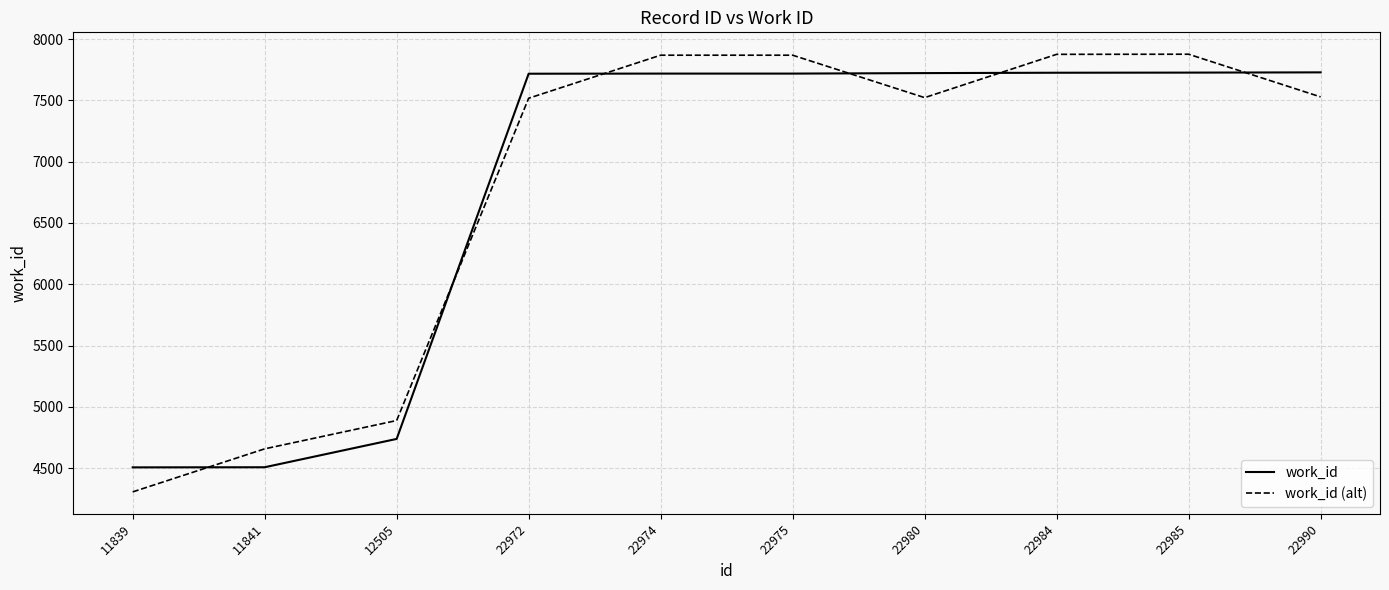

How many lines are shown in the chart?

2